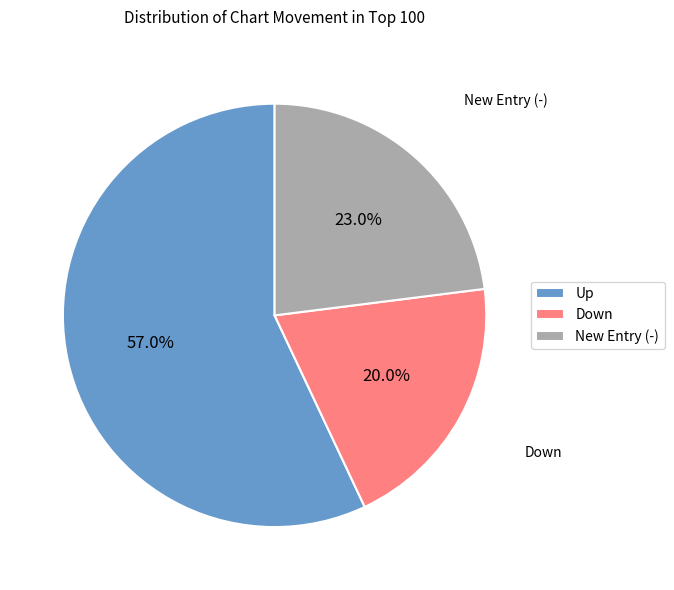

Which category has the biggest portion of the pie?

Up